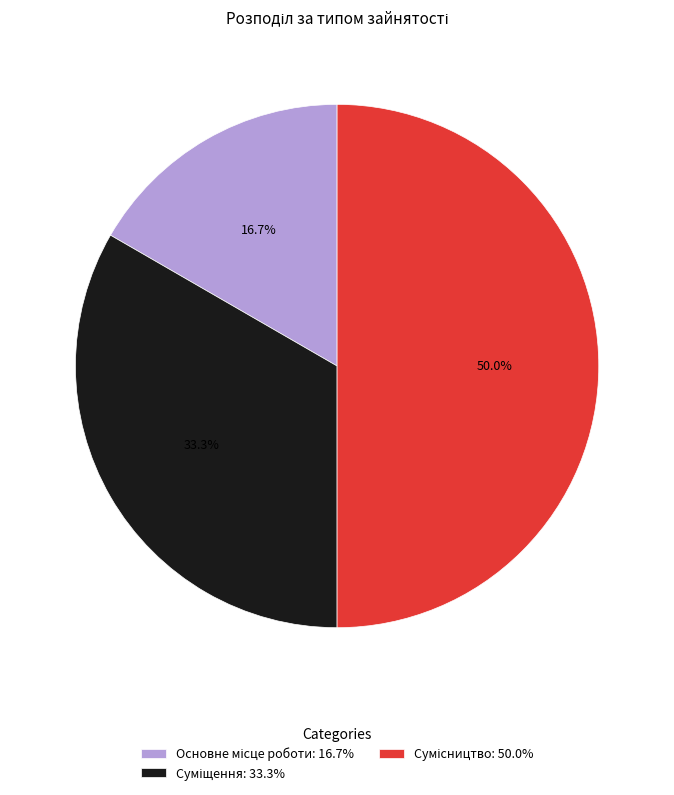

Count the number of slices in the pie.

3